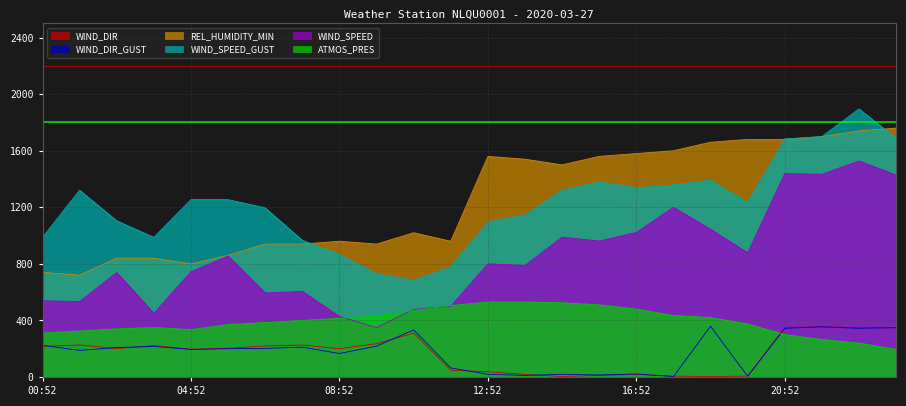

Reading left to right, list all the values displayed in this chart.

WIND_SPEED: 538.9	533.3	738.9	450.0	744.4	855.6	594.4	605.6	427.8	350.0	477.8	500.0	800.0	788.9	988.9	961.1	1022.2	1200.0	1044.4	877.8	1438.9	1433.3	1527.8	1427.8
WIND_SPEED_GUST: 987.5	1320.8	1104.2	987.5	1254.2	1254.2	1195.8	966.7	866.7	729.2	683.3	779.2	1095.8	1145.8	1320.8	1379.2	1337.5	1358.3	1391.7	1233.3	1683.3	1700.0	1895.8	1687.5
REL_HUMIDITY_MIN: 740.0	720.0	840.0	840.0	800.0	860.0	940.0	940.0	960.0	940.0	1020.0	960.0	1560.0	1540.0	1500.0	1560.0	1580.0	1600.0	1660.0	1680.0	1680.0	1700.0	1740.0	1760.0
WIND_DIR: 217.0	226.0	201.0	222.0	196.0	203.0	219.0	226.0	200.0	235.0	311.0	48.0	37.0	18.0	3.0	11.0	18.0	6.0	3.0	6.0	350.0	354.0	350.0	347.0
WIND_DIR_GUST: 224.0	188.0	208.0	216.0	195.0	200.0	202.0	211.0	166.0	218.0	333.0	64.0	19.0	11.0	19.0	14.0	21.0	3.0	359.0	5.0	344.0	355.0	344.0	349.0
ATMOS_PRES: 310.0	325.0	340.0	350.0	335.0	370.0	385.0	400.0	415.0	430.0	470.0	505.0	530.0	530.0	525.0	510.0	480.0	435.0	420.0	375.0	300.0	265.0	240.0	195.0